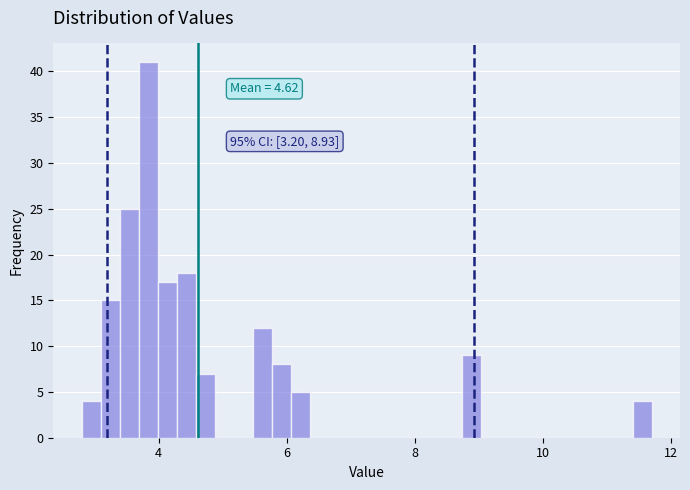

Read against the x-axis, roughly where is the centre of the tallest bar?

3.8